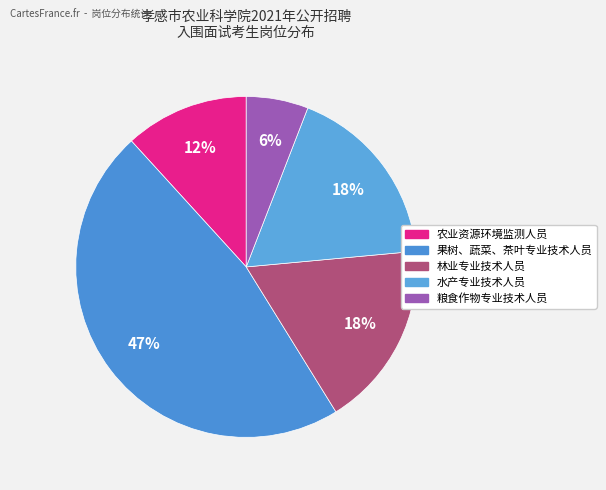

To the nearest percent, what is the difference between the largest and smallest slice percentages?

41%